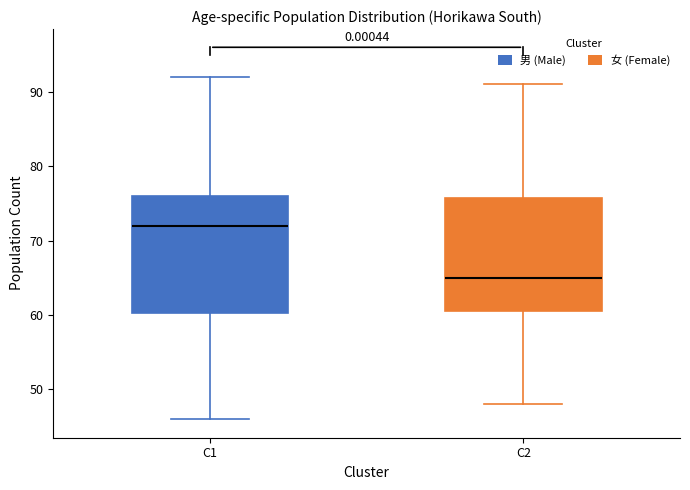

Reading left to right, transcribe this box plot: for each box, give where its median line is, the range the box spans, and where its two whiskers end, as read against the y-axis. The values are not printed on the chart, so give them approximately, as read against the axis.

C1: median 72, box 60 to 76, whiskers 46 to 92
C2: median 65, box 61 to 76, whiskers 48 to 91